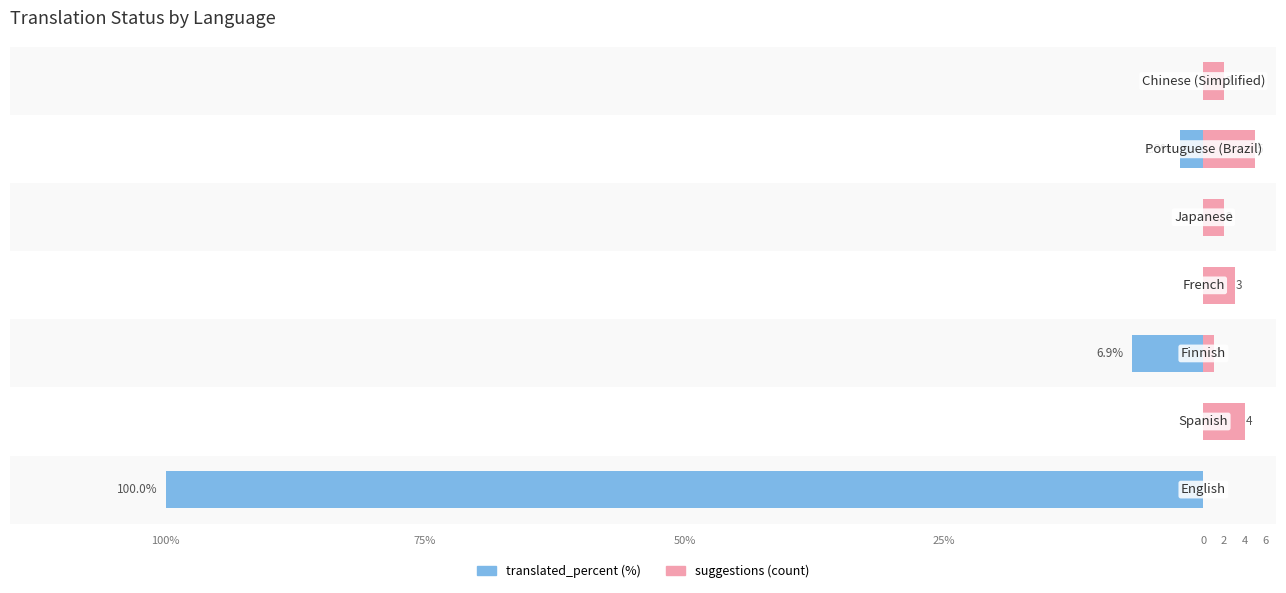

True or false: translated_percent has a value of -6.9 at 50%.

True